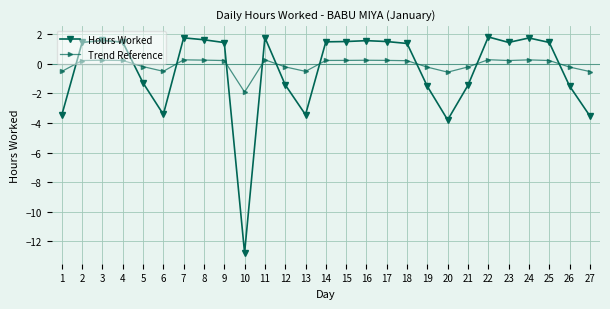

How many lines are shown in the chart?

2